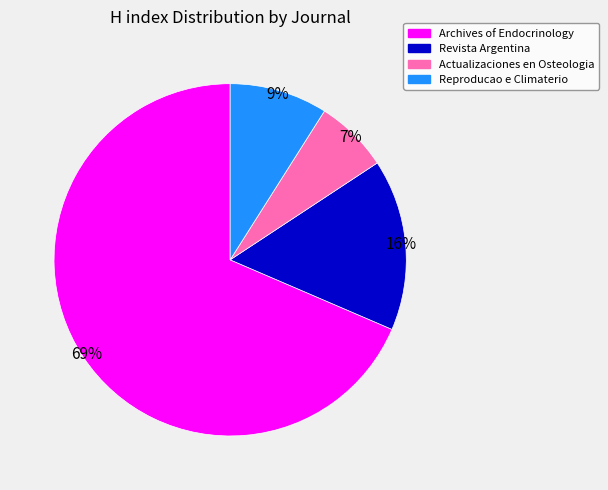

Which slice is the largest?

Archives of Endocrinology